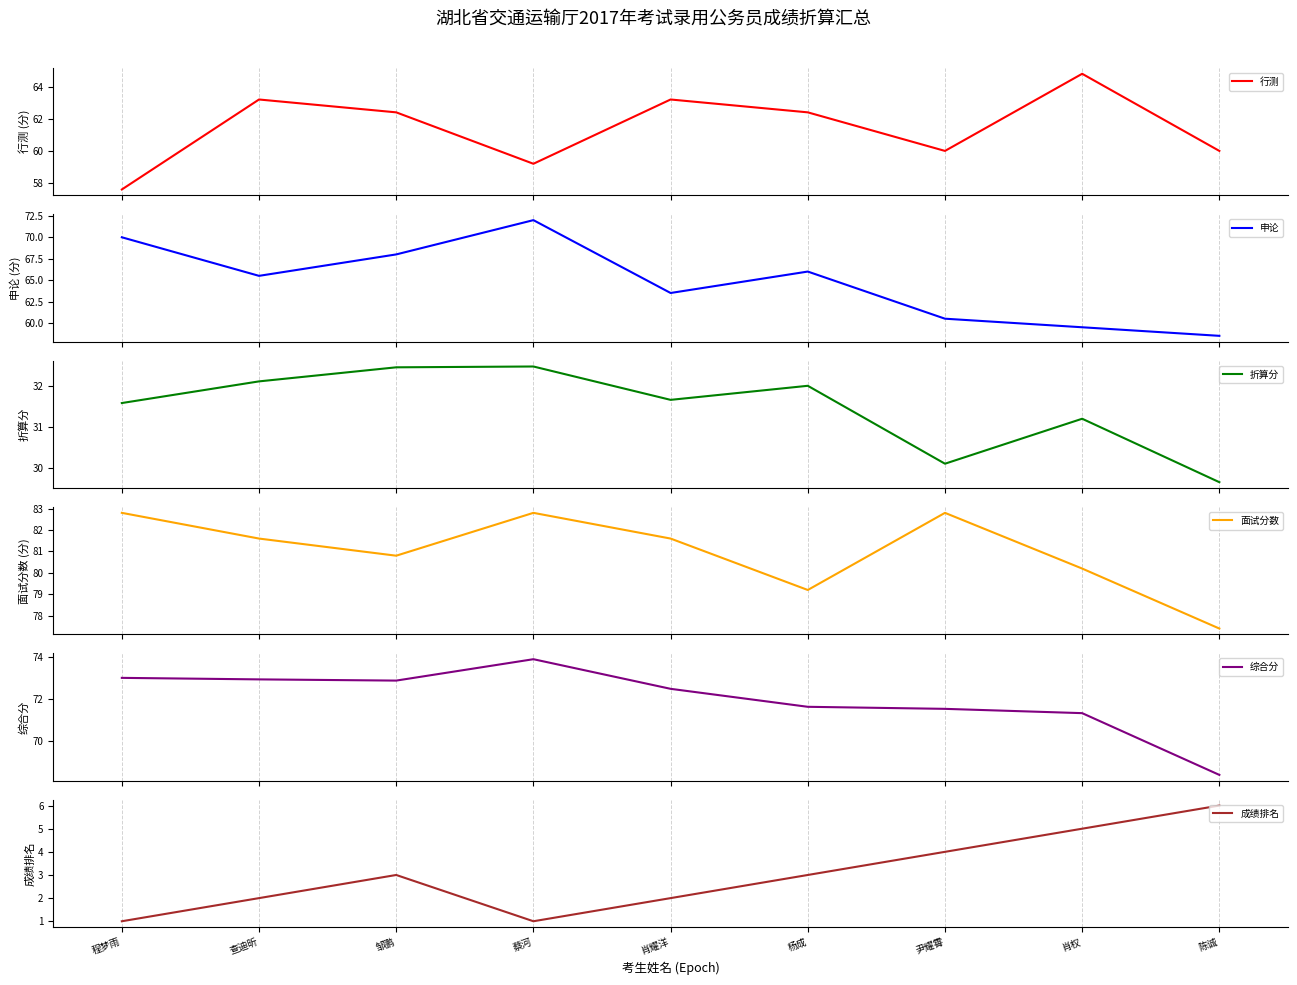

True or false: 申论 and 成绩排名 cross at least once.

False